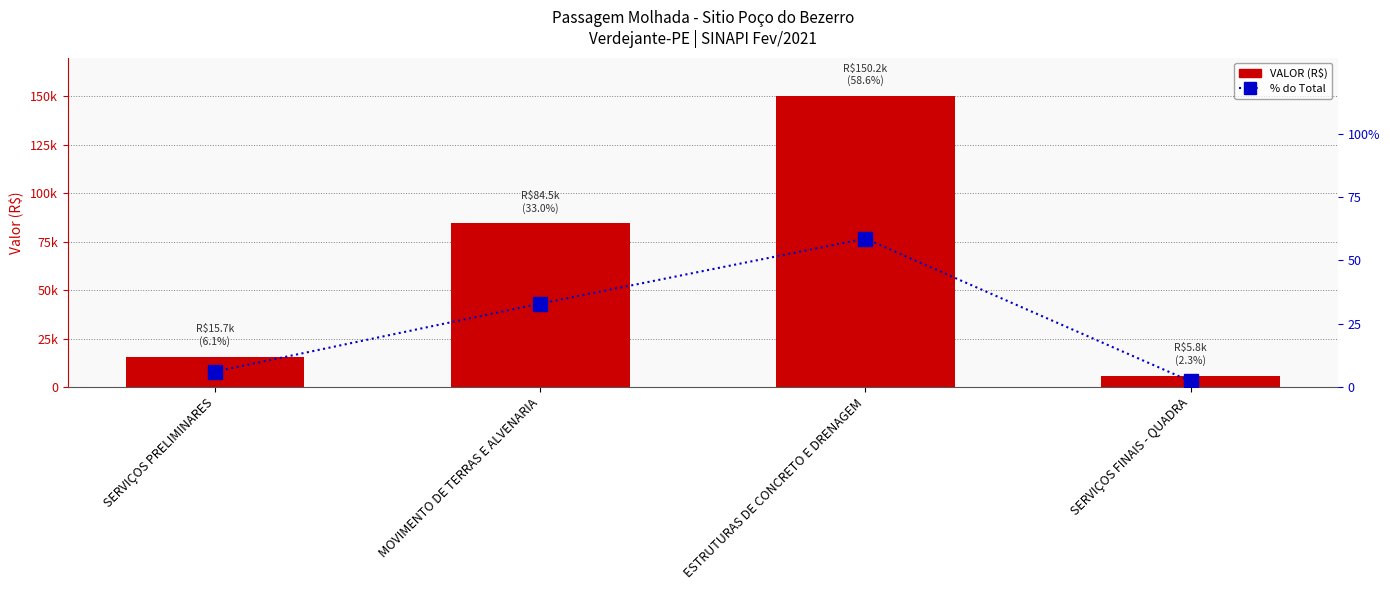

What is the average value of the % do Total series?

25.0